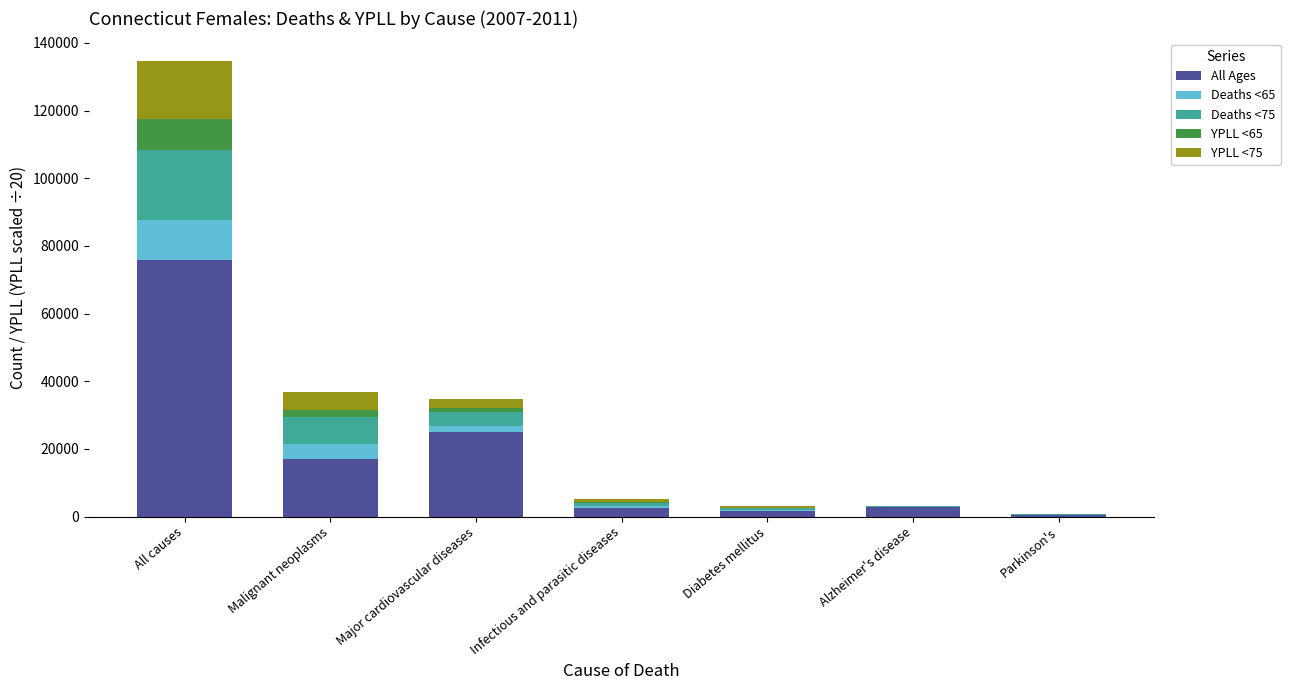

At which label does All Ages reach its peak?

All causes